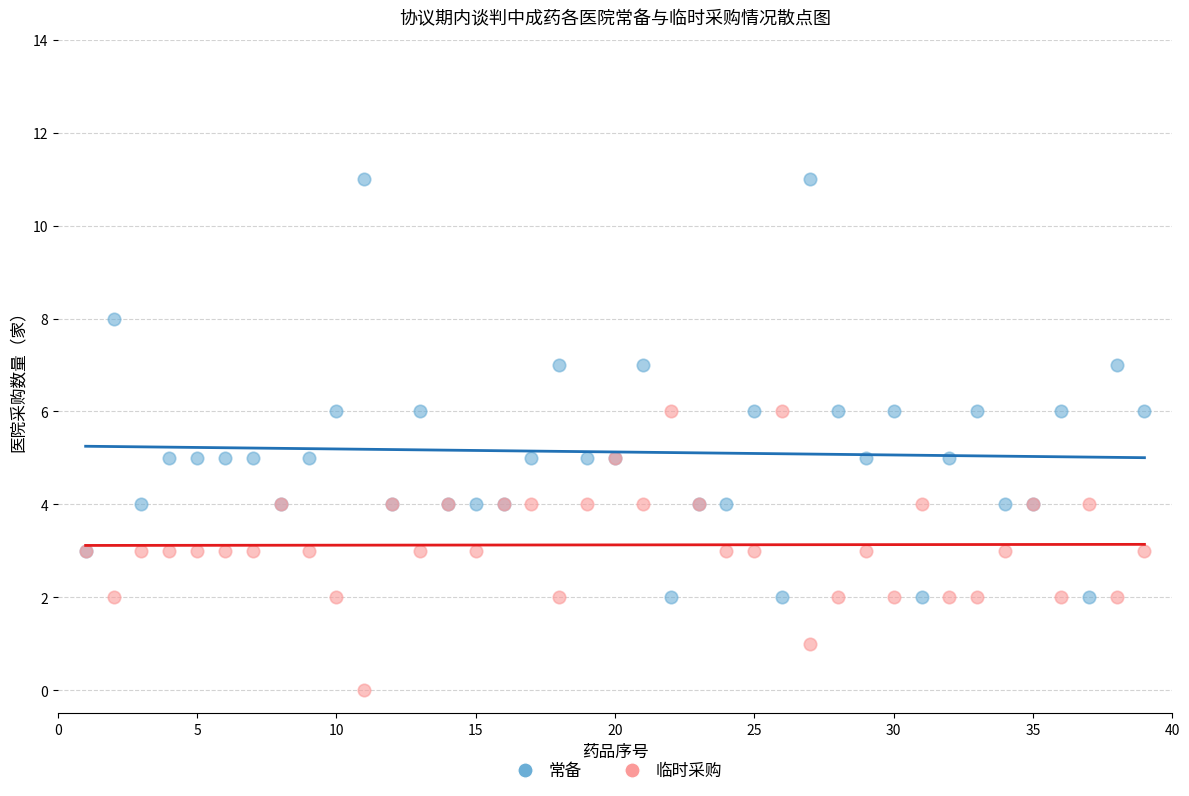

Which series contains the lowest Y value?

临时采购